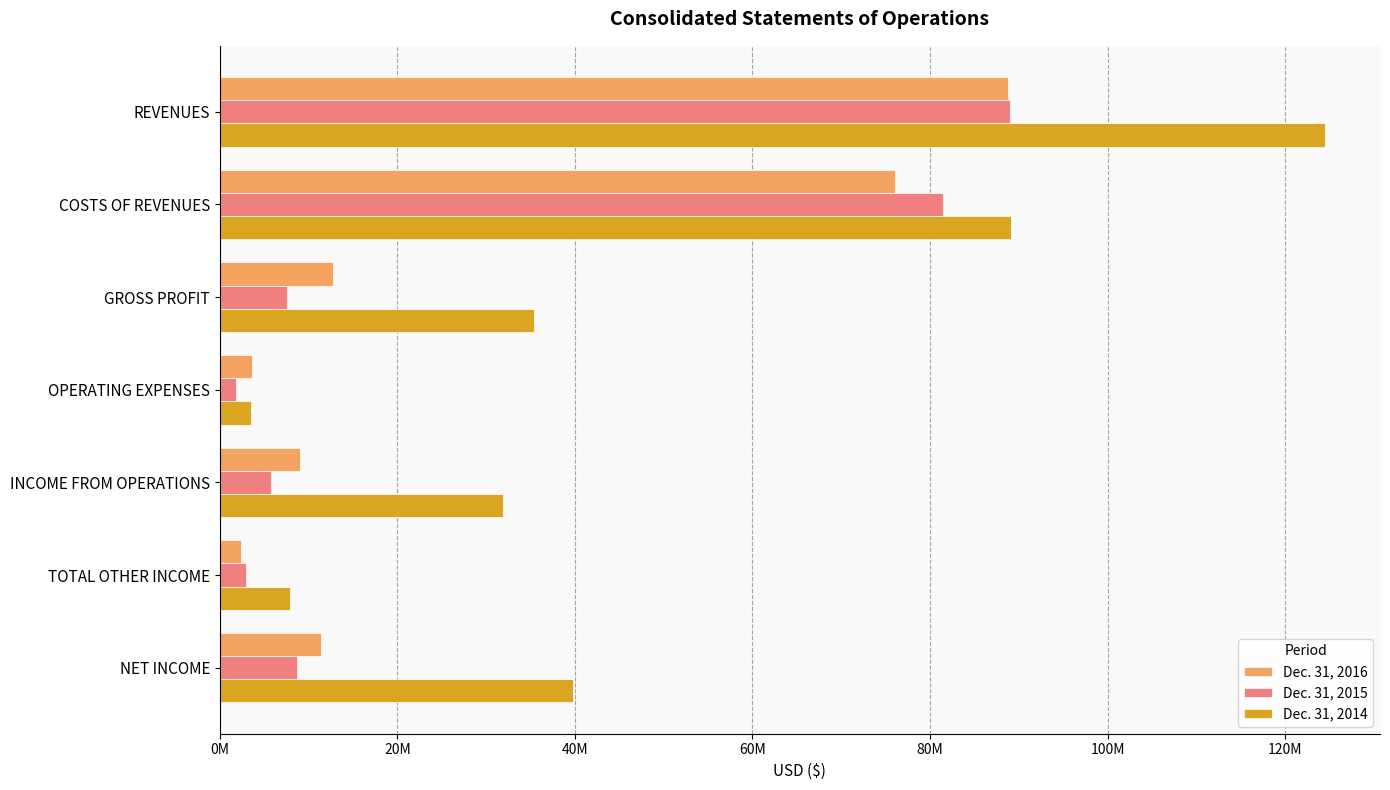

What are all the series names shown in the legend?

Dec. 31, 2016, Dec. 31, 2015, Dec. 31, 2014